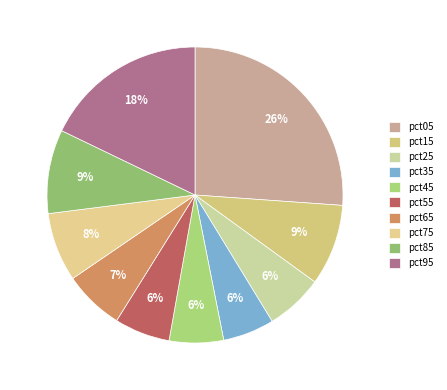

Which category has the smallest portion of the pie?

pct35